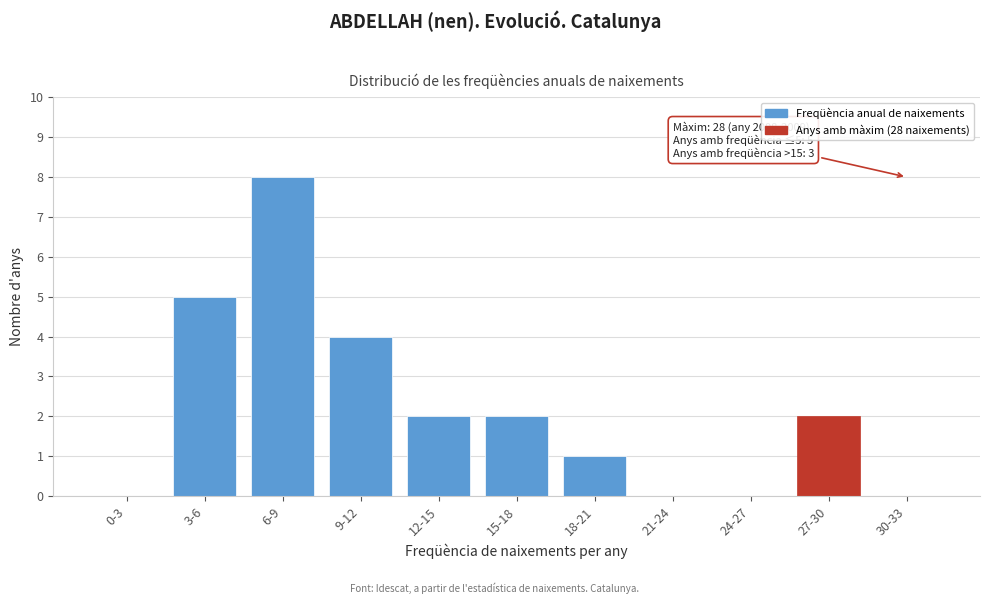

Reading right to left, list all the values displayed in this chart.

30-33=0	27-30=2	24-27=0	21-24=0	18-21=1	15-18=2	12-15=2	9-12=4	6-9=8	3-6=5	0-3=0